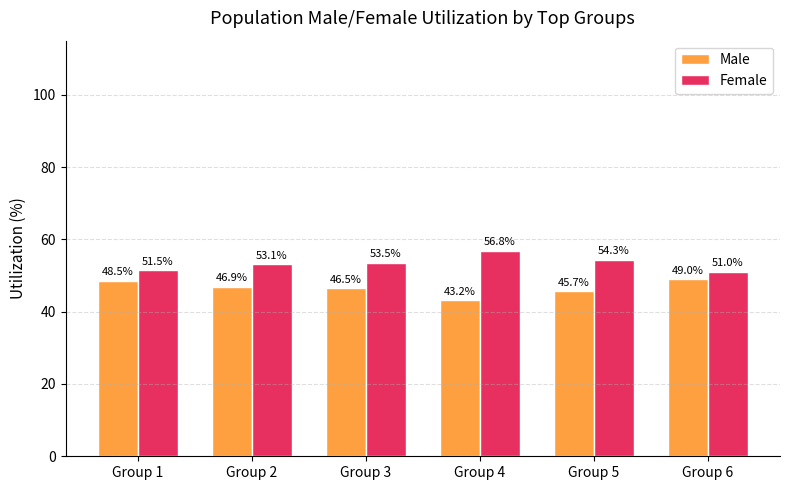

List the labels in order of Male value, smallest first.

Group 4, Group 5, Group 3, Group 2, Group 1, Group 6